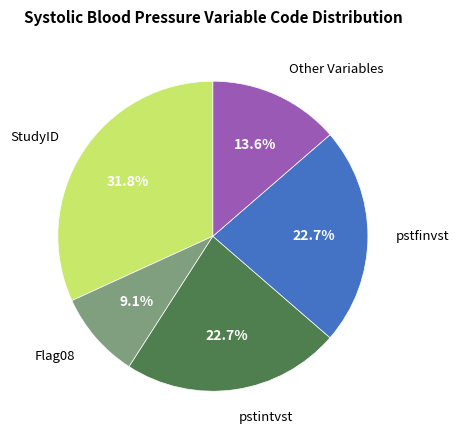

Is there any slice that represents more than half of the pie?

No